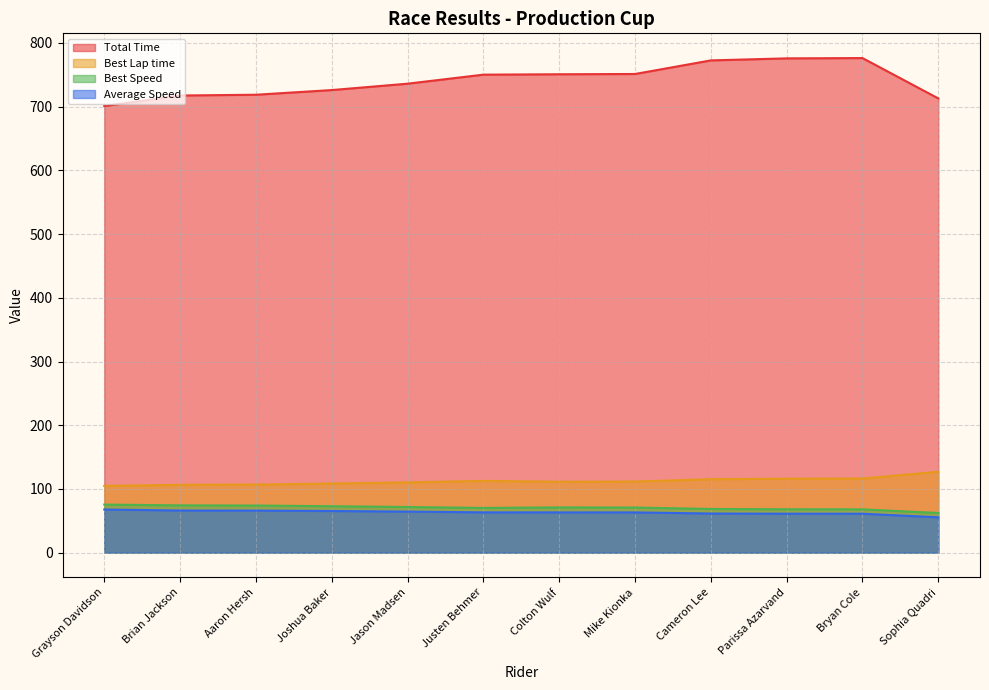

What is the sum of all Average Speed values?

759.5